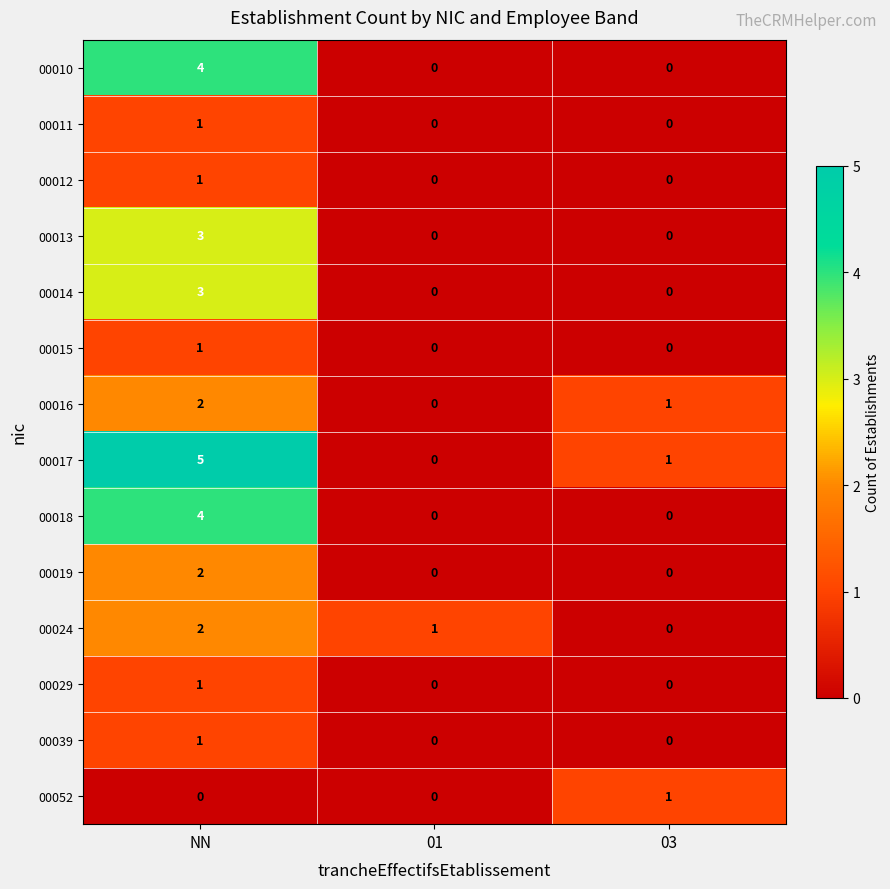

What is the total value across all series at NN?

30